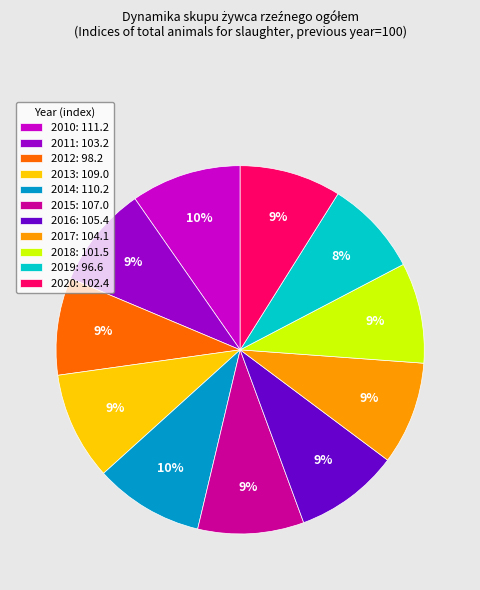

Is there a majority slice in this chart?

No